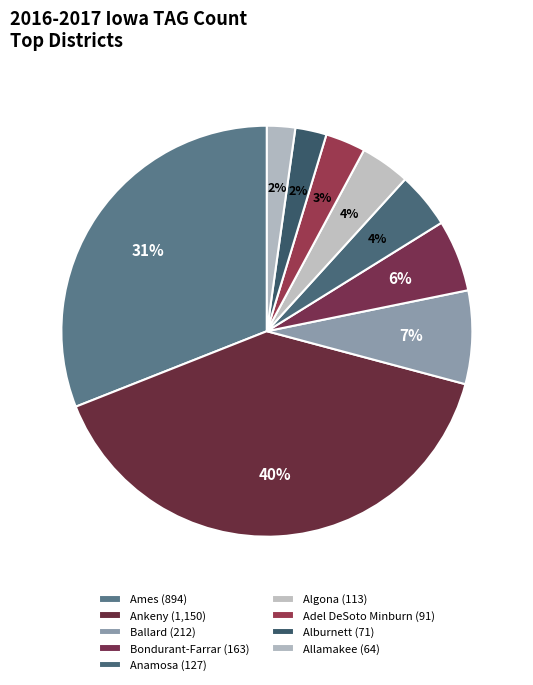

To the nearest percent, what is the combined percentage of Bondurant-Farrar and Algona?

10%